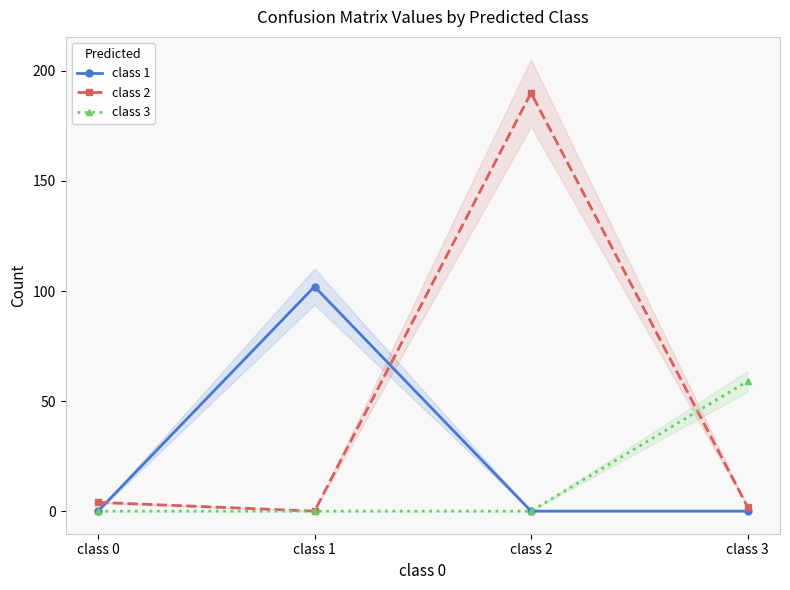

What is the highest value of the class 2 series?

190